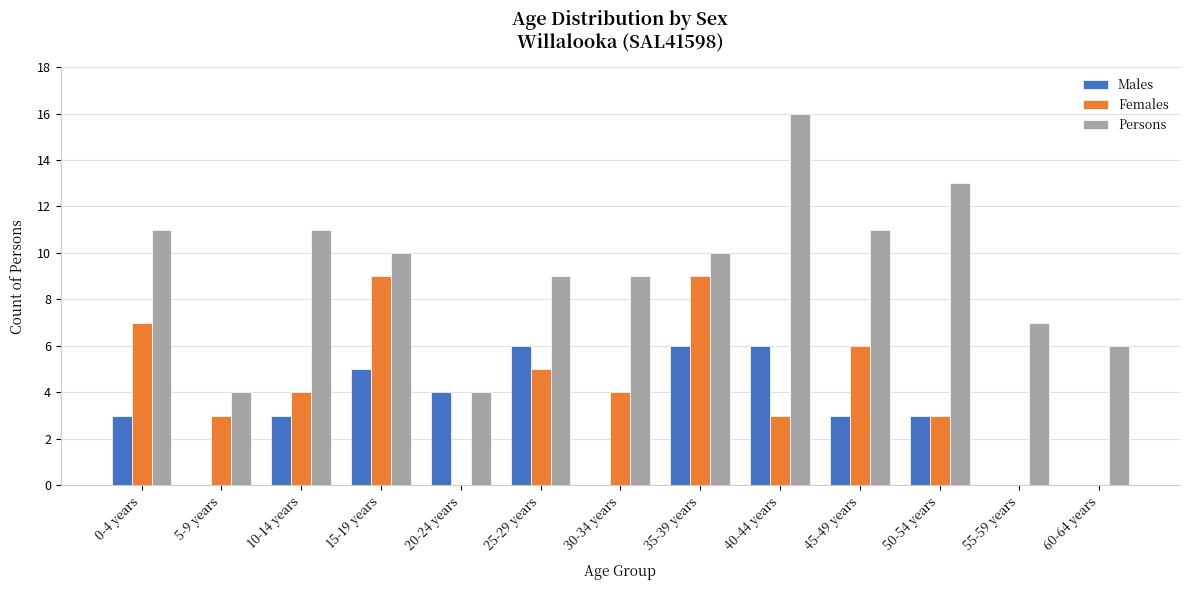

Are the bars horizontal?

No